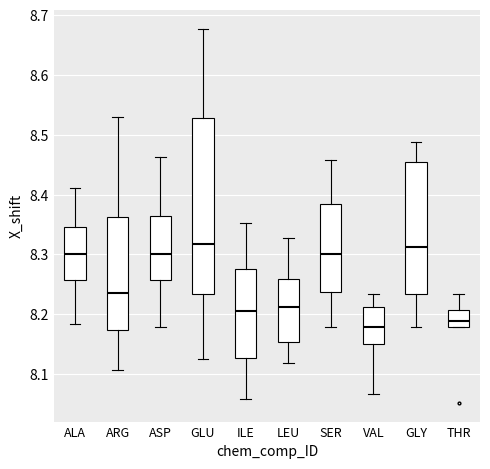

Reading left to right, read every box against the y-axis: the position of its median line, the range the box covers, and the ends of its whiskers. The values are not printed on the chart, so give them approximately, as read against the axis.

ALA: median 8.30, box 8.26 to 8.35, whiskers 8.18 to 8.41
ARG: median 8.24, box 8.17 to 8.36, whiskers 8.11 to 8.53
ASP: median 8.30, box 8.26 to 8.36, whiskers 8.18 to 8.46
GLU: median 8.32, box 8.23 to 8.53, whiskers 8.13 to 8.68
ILE: median 8.21, box 8.13 to 8.28, whiskers 8.06 to 8.35
LEU: median 8.21, box 8.15 to 8.26, whiskers 8.12 to 8.33
SER: median 8.30, box 8.24 to 8.38, whiskers 8.18 to 8.46
VAL: median 8.18, box 8.15 to 8.21, whiskers 8.07 to 8.23
GLY: median 8.31, box 8.23 to 8.46, whiskers 8.18 to 8.49
THR: median 8.19, box 8.18 to 8.21, whiskers 8.18 to 8.23